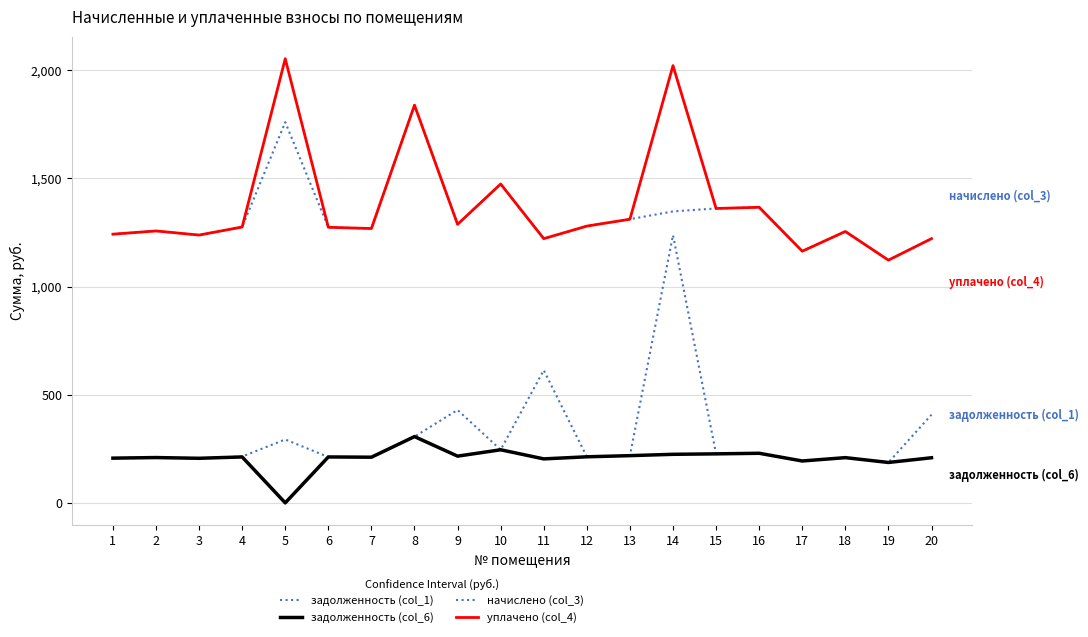

How many series are shown in this chart?

4